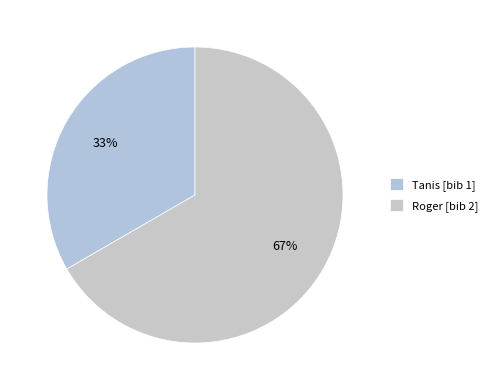

To the nearest percent, what portion does Roger represent?

67%